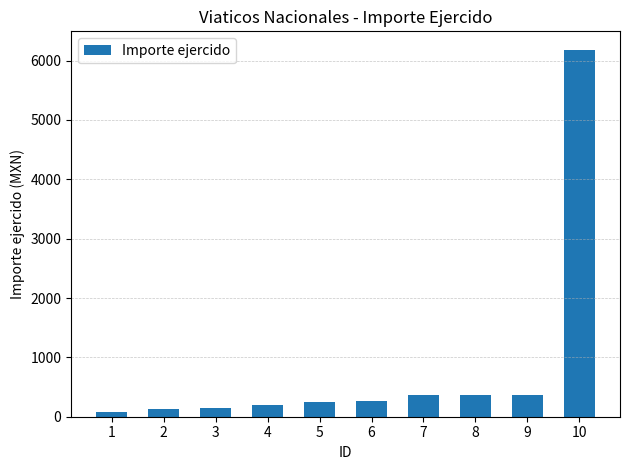

Is it true that the value at 5 is 248.0?

True